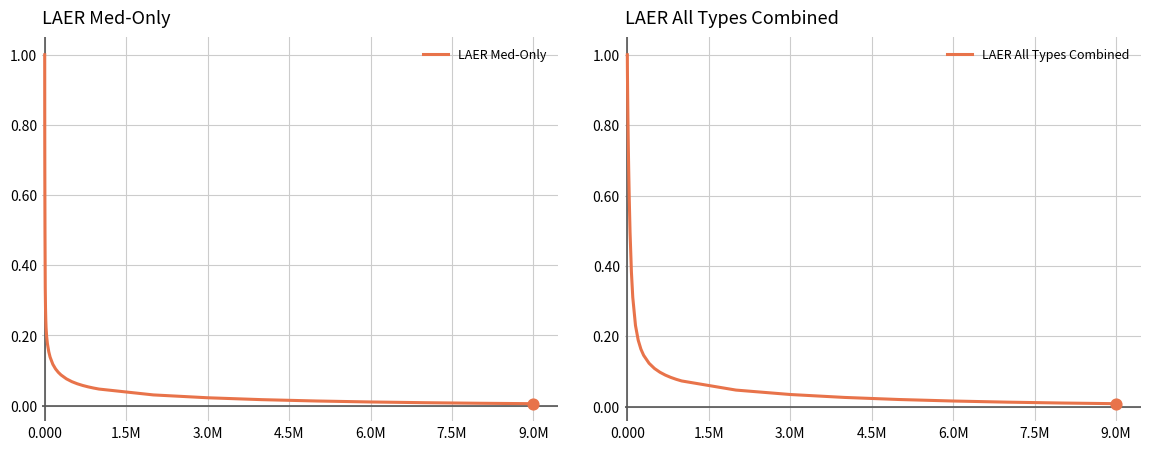

Which series has the largest total across all categories?

LAER All Types Combined